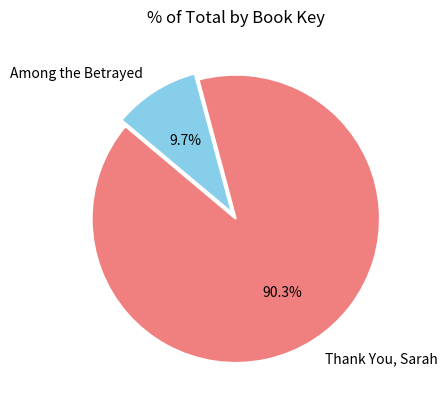

The Among the Betrayed slice represents 22% of the pie. True or false?

False